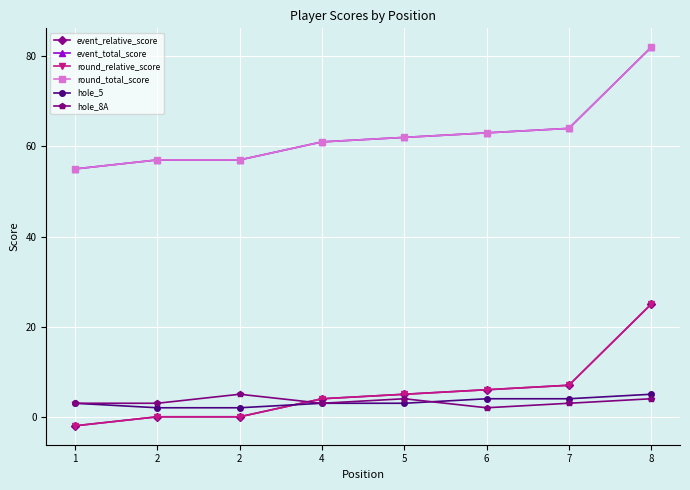

Between 2 and 2, which is larger?

2